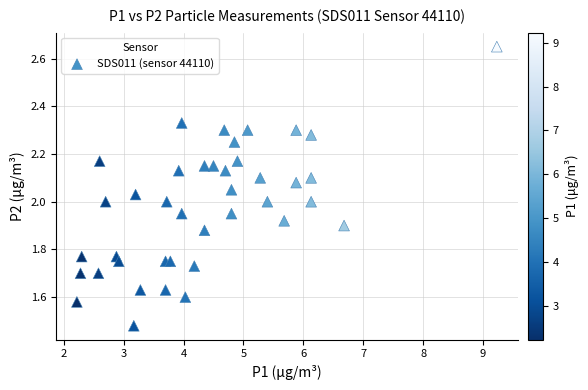

What is the range of X values (max minus min)?

7.0